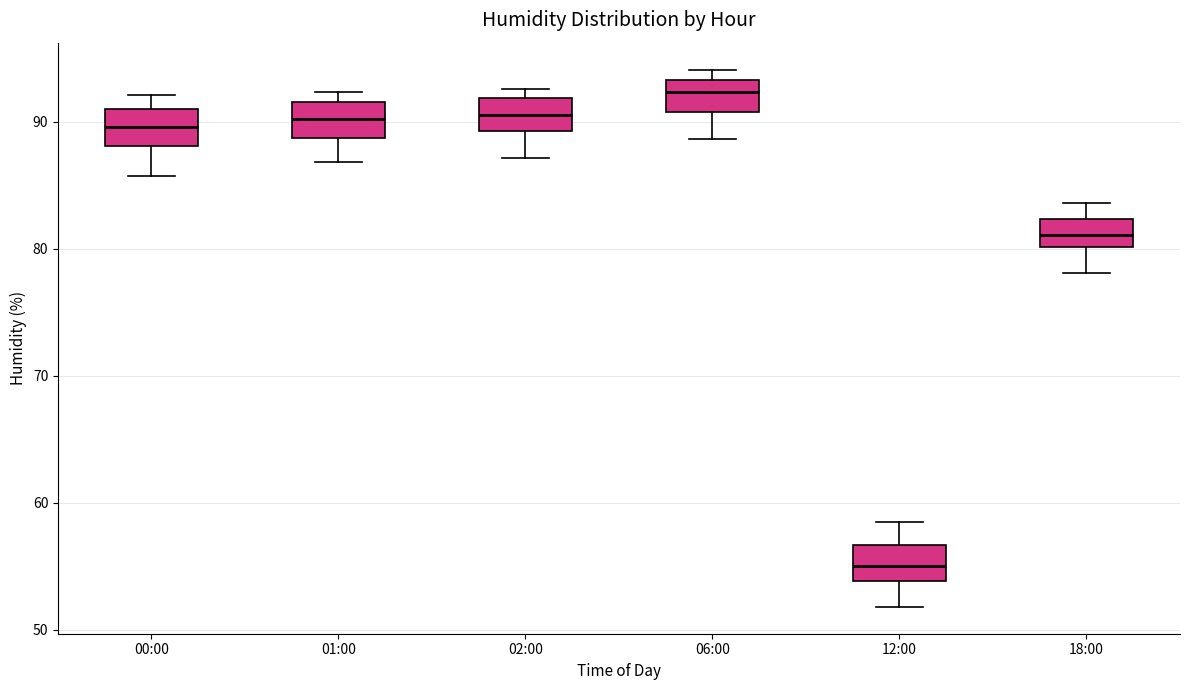

Where does the median line of the box for 06:00 sit on the y-axis? The values are not printed on the chart, so give them approximately, as read against the axis.

92